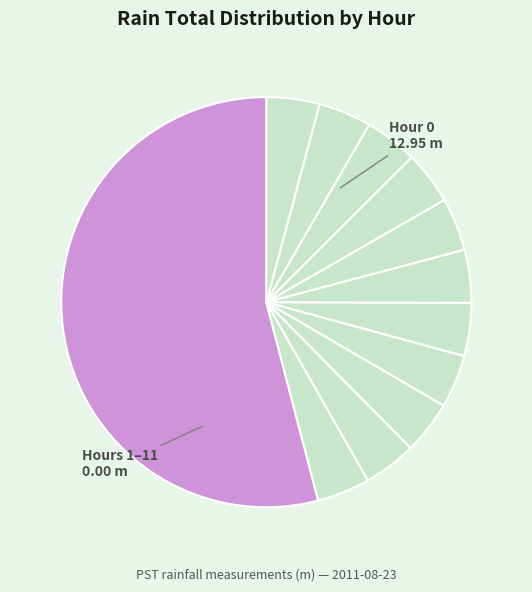

Rank the categories by value from highest to lowest.

Hour 0 (12.95), Hour 1, Hour 2, Hour 3, Hour 4, Hour 5, Hour 6, Hour 7, Hour 8, Hour 9, Hour 10, Hour 11